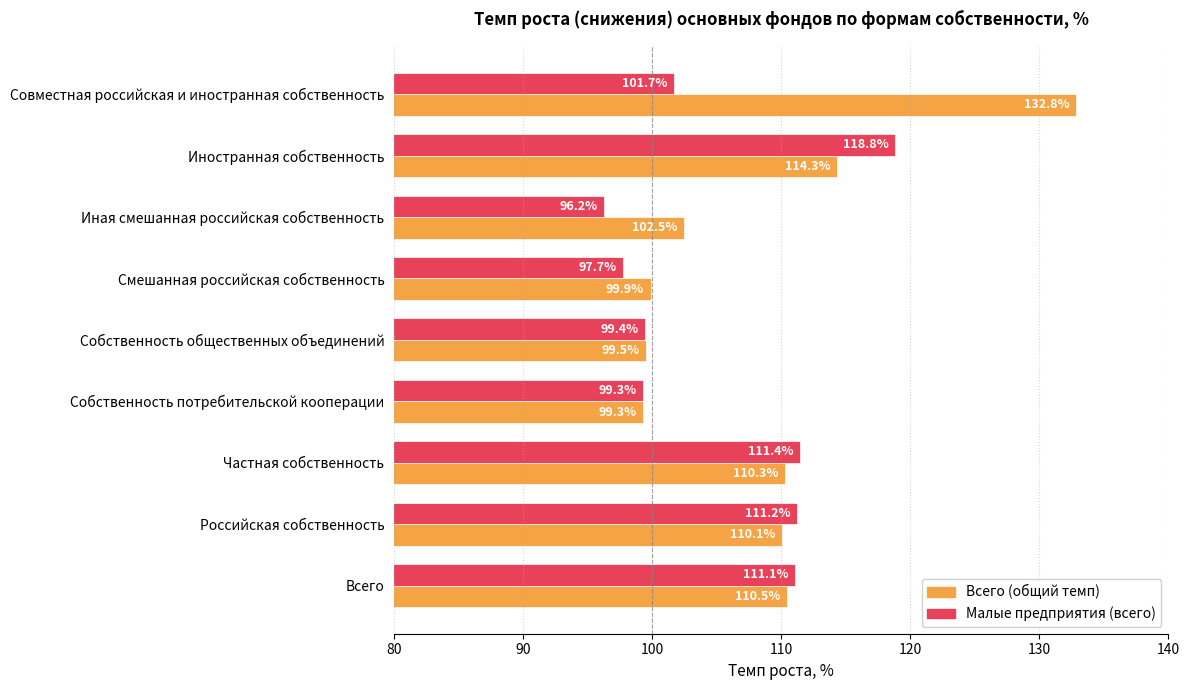

Read the Малые предприятия (всего) value at Частная собственность.

111.4